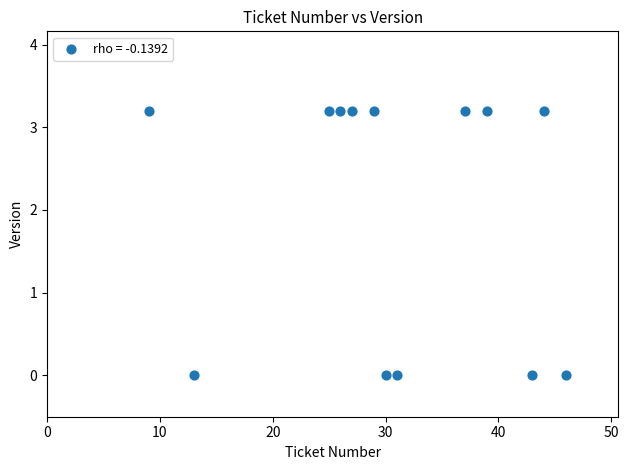

What is the range of X values (max minus min)?

37.0